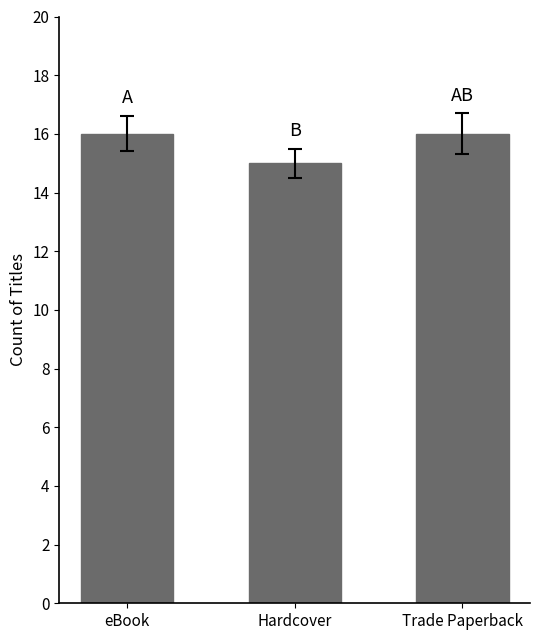

How many data points does each series have?

3